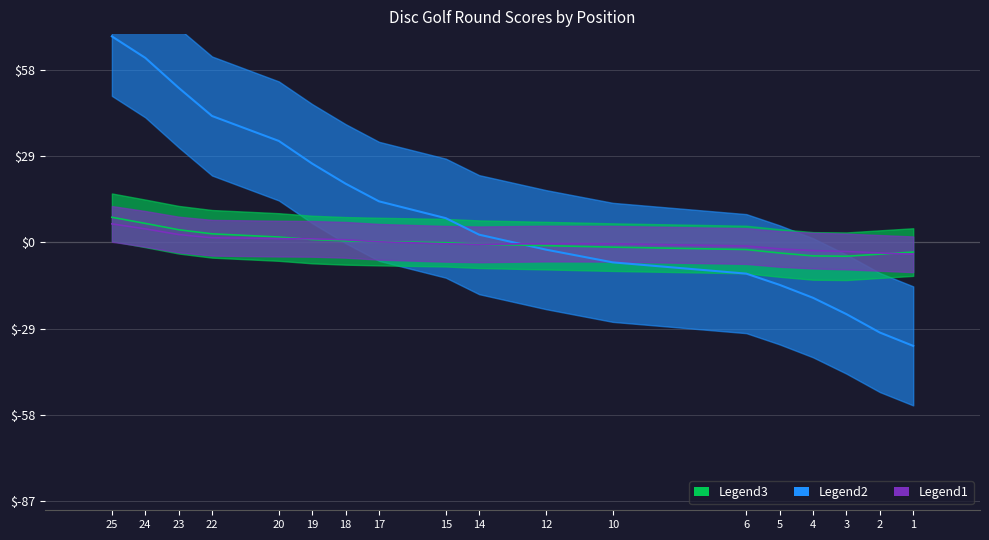

What is the difference between the maximum and minimum values in the event_relative_score series?

38